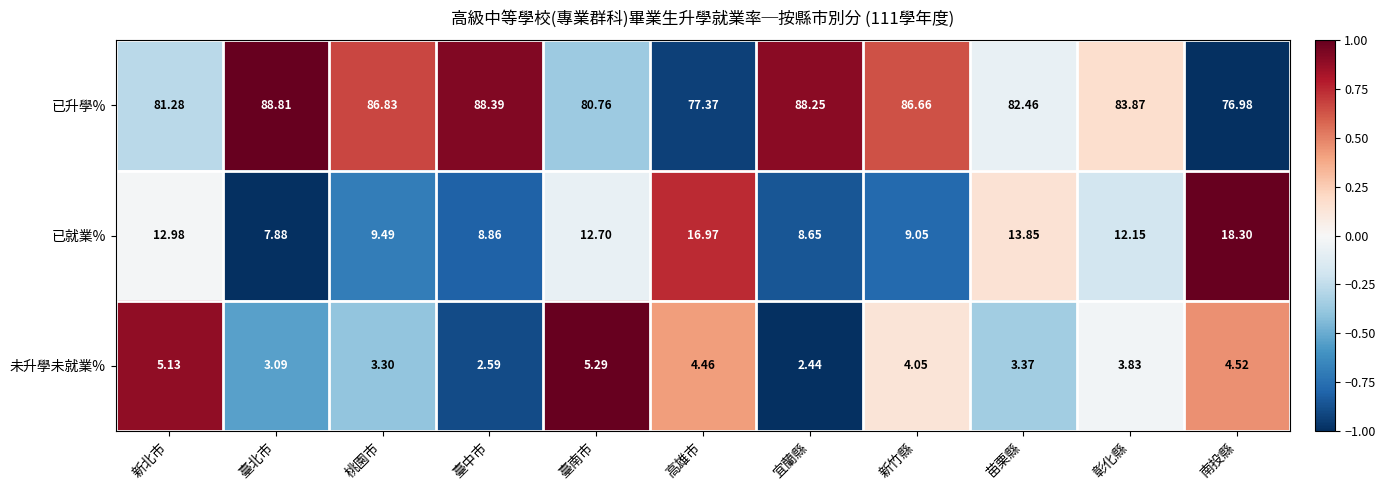

Which series has the largest total across all categories?

已升學%